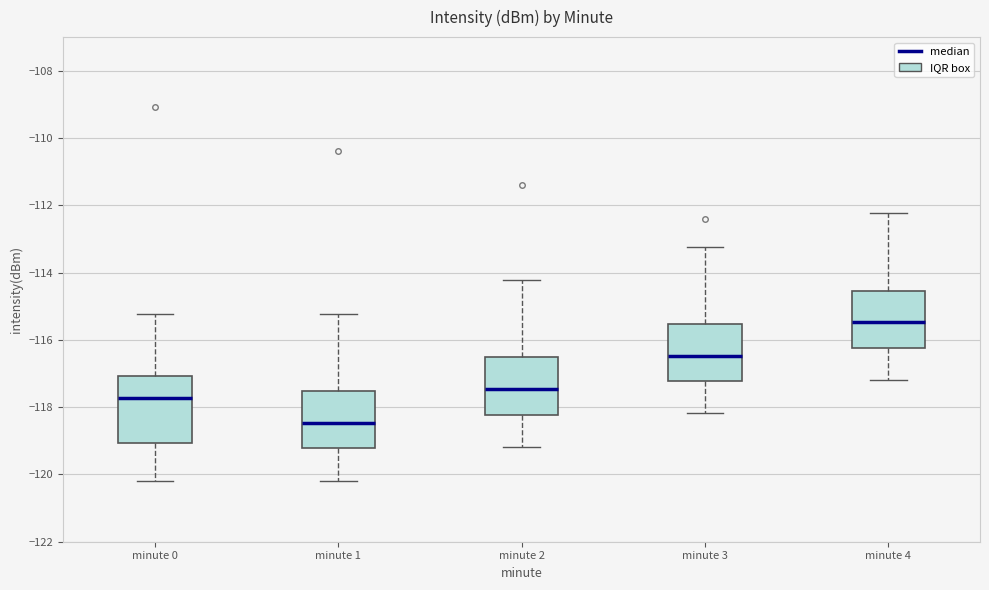

Reading left to right, transcribe this box plot: for each box, give where its median line is, the range the box spans, and where its two whiskers end, as read against the y-axis. The values are not printed on the chart, so give them approximately, as read against the axis.

minute 0: median -117.8, box -119.0 to -117.0, whiskers -120.2 to -115.2
minute 1: median -118.4, box -119.2 to -117.6, whiskers -120.2 to -115.2
minute 2: median -117.4, box -118.2 to -116.6, whiskers -119.2 to -114.2
minute 3: median -116.4, box -117.2 to -115.6, whiskers -118.2 to -113.2
minute 4: median -115.4, box -116.2 to -114.6, whiskers -117.2 to -112.2